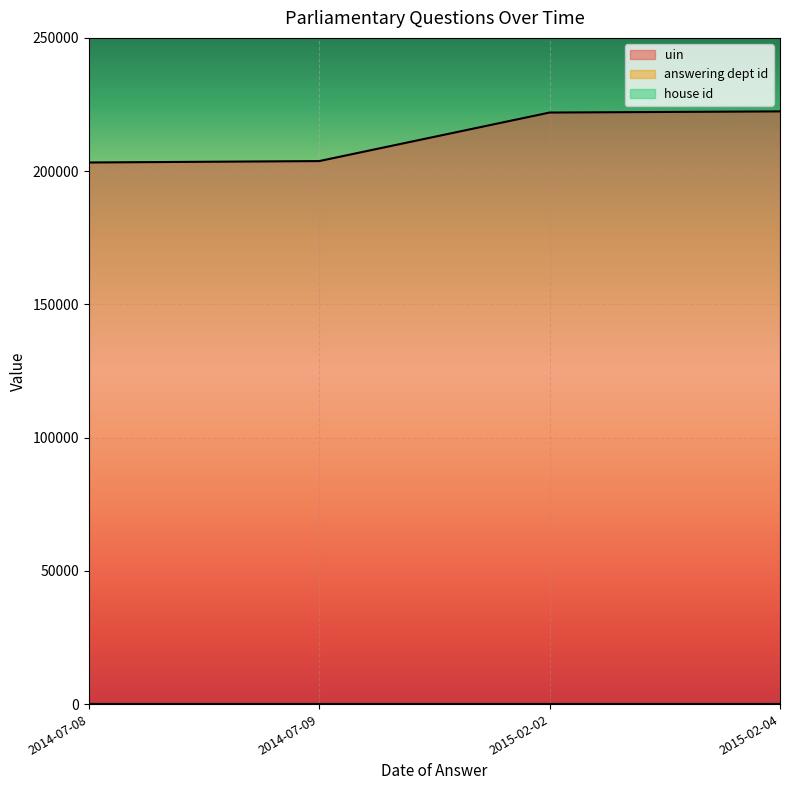

How many lines are shown in the chart?

3